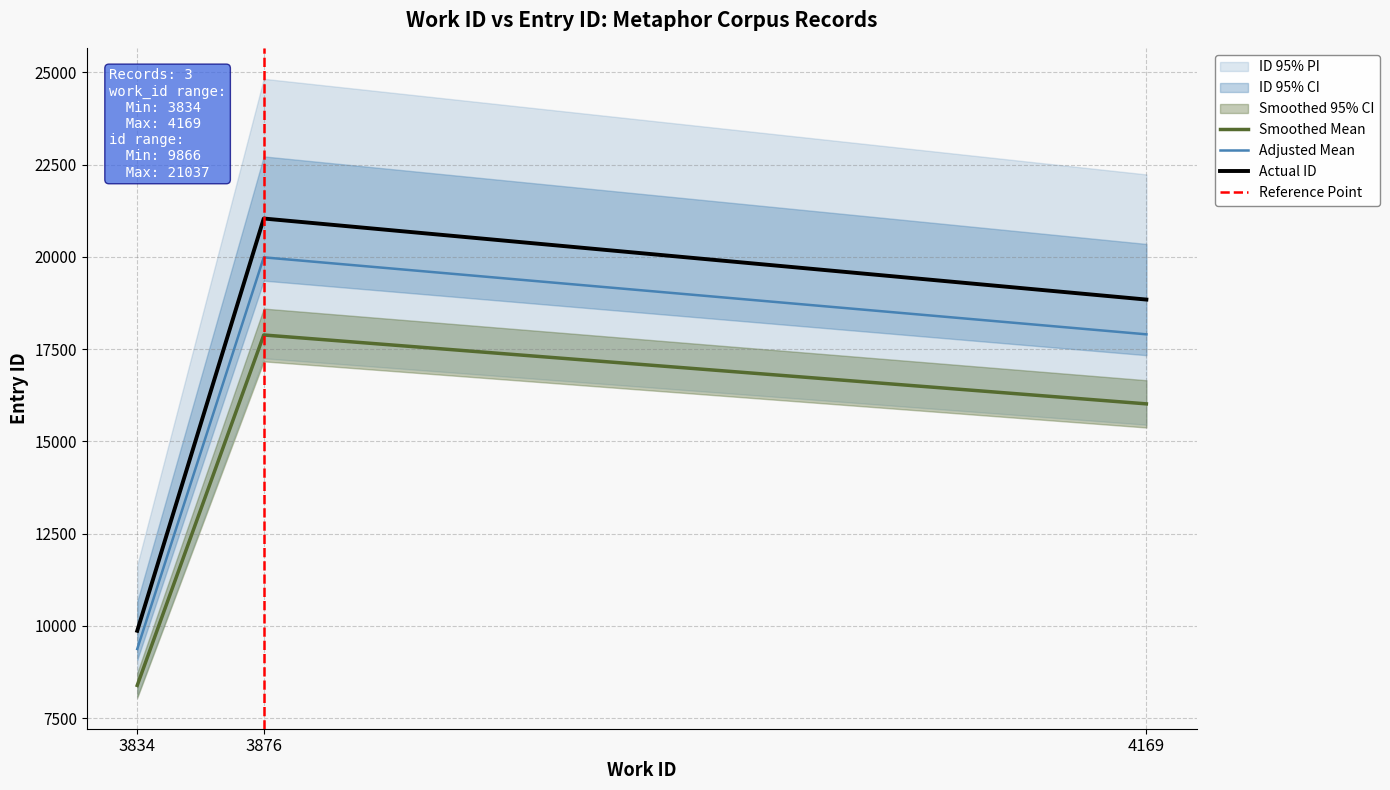

At which label does id first exceed 18841?

3876